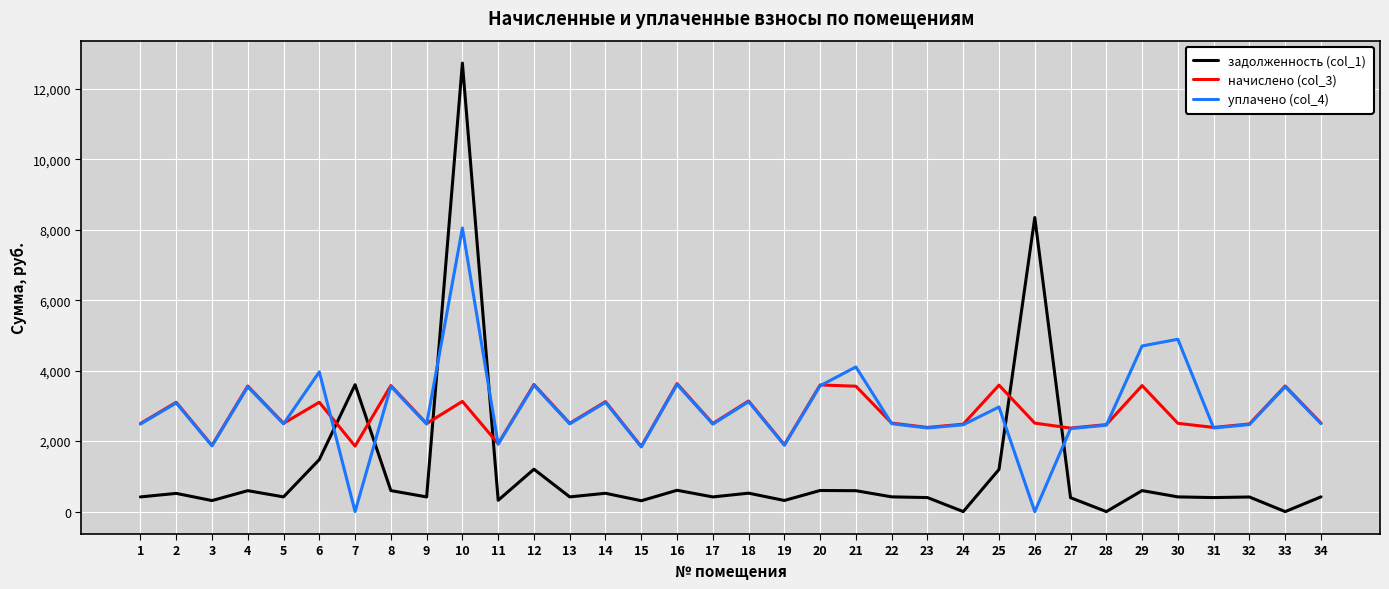

Where do задолженность (col_1) and начислено (col_3) first cross each other?

6 and 7